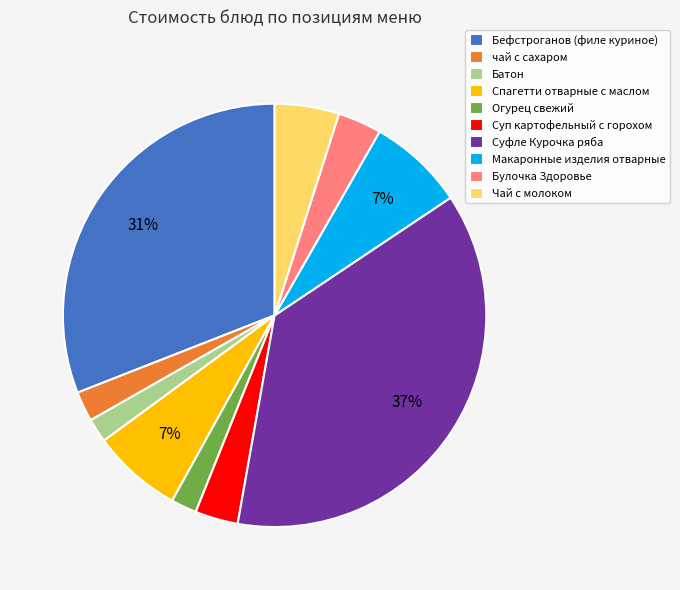

Between Бефстроганов (филе куриное) and Огурец свежий, which is larger?

Бефстроганов (филе куриное)